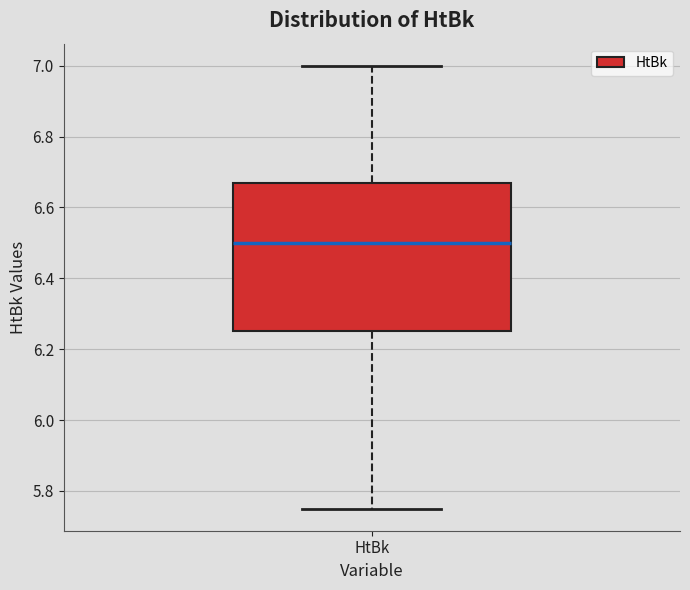

Read this box plot against the y-axis: the position of the median line, the range covered by the box, and the ends of both whiskers. The values are not printed on the chart, so give them approximately, as read against the axis.

median 6.50, box 6.26 to 6.68, whiskers 5.76 to 7.00